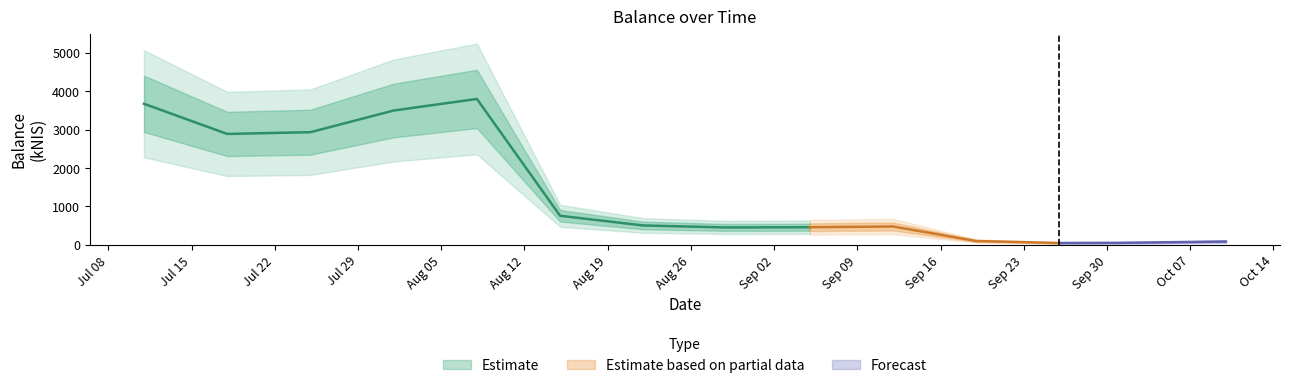

Reading right to left, transcribe all the data shown in this chart.

82.5	48.9	45.0	97.5	475.6	456.4	450.6	502.1	754.6	3799.4	3497.3	2932.8	2887.4	3673.2